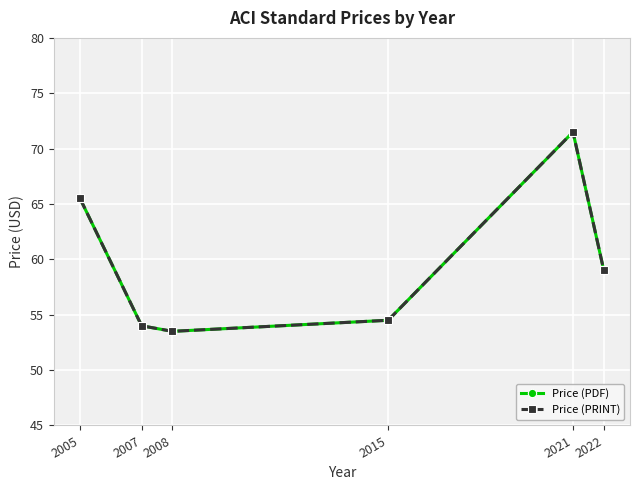

Which series has the largest range (max minus min)?

Price (PDF)